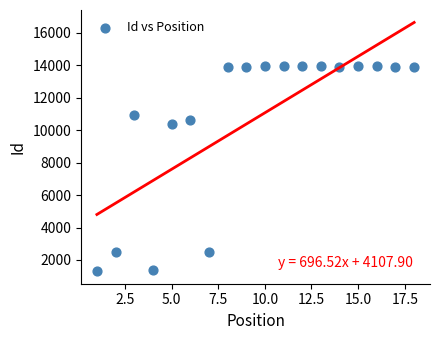

What Y value in the scatter plot is closest to 7644?

10409